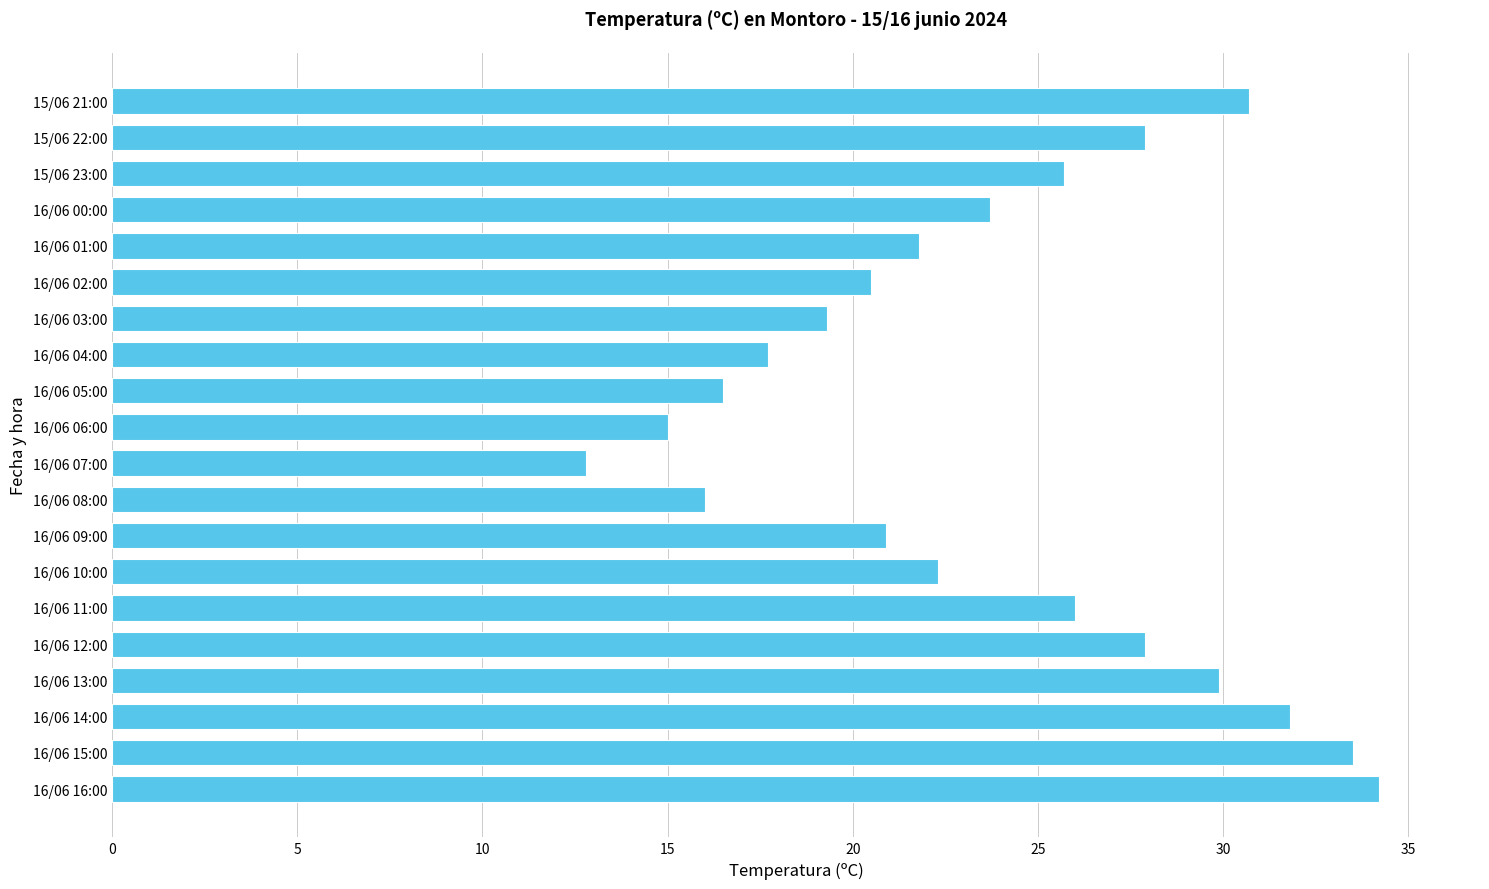

How many bars are there in total?

20